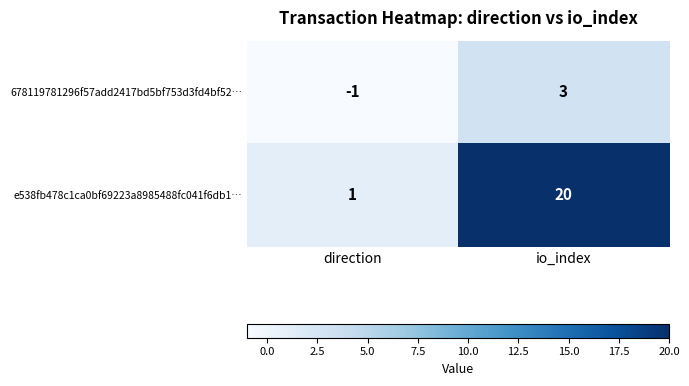

At which label is e538fb478c1ca0bf69223a8985488fc041f6db1… closest to 10?

direction